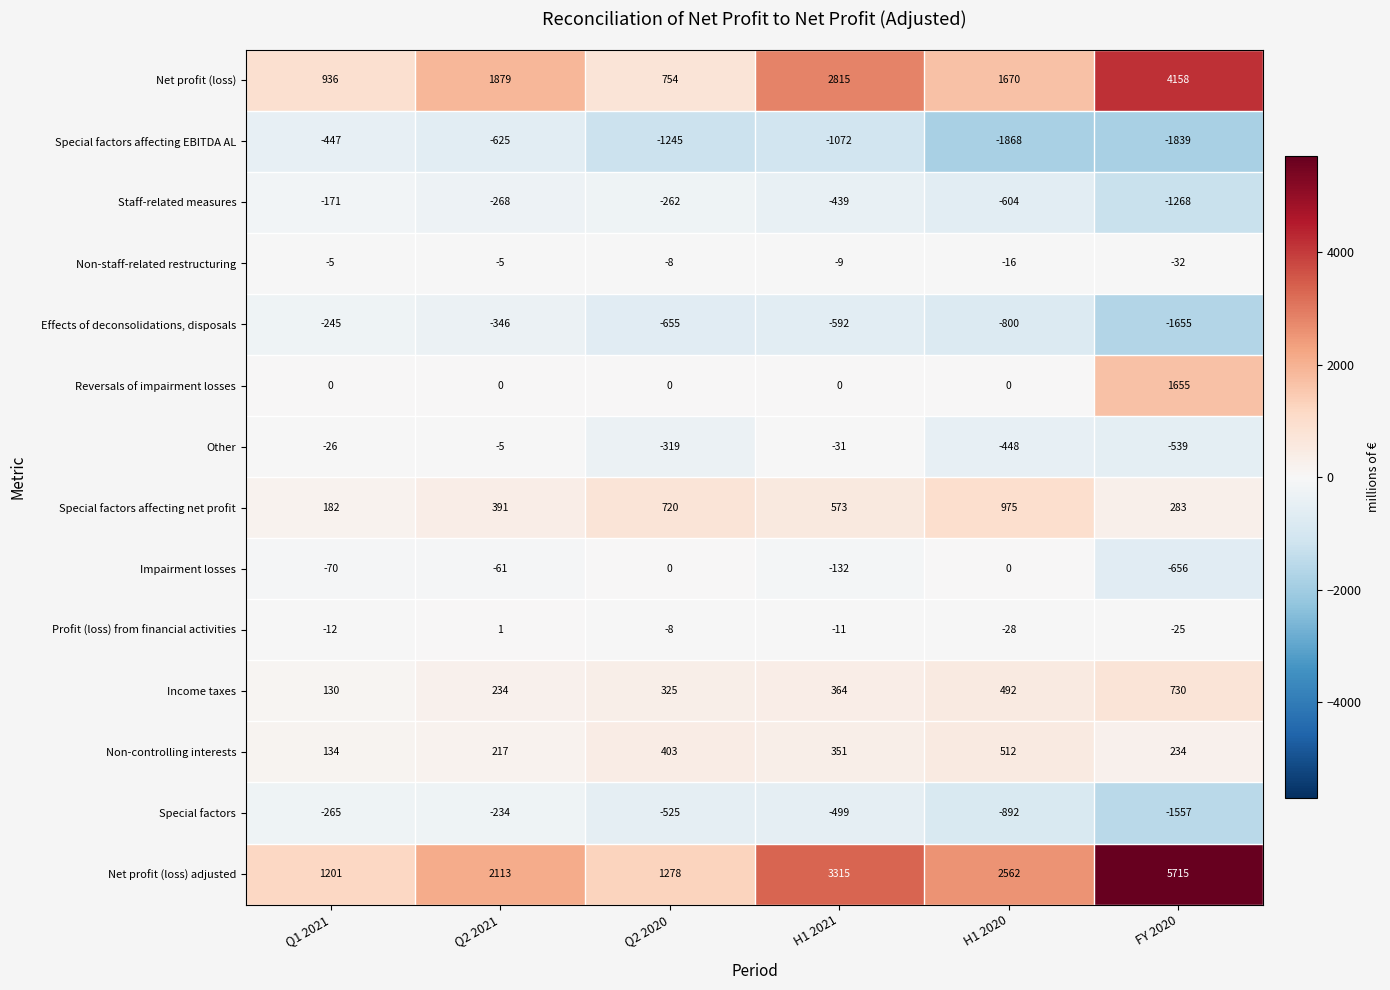

At Q1 2021, list the series in order from largest to smallest.

Net profit (loss) adjusted, Net profit (loss), Special factors affecting net profit, Non-controlling interests, Income taxes, Reversals of impairment losses, Non-staff-related restructuring, Profit (loss) from financial activities, Other, Impairment losses, Staff-related measures, Effects of deconsolidations, disposals, Special factors, Special factors affecting EBITDA AL